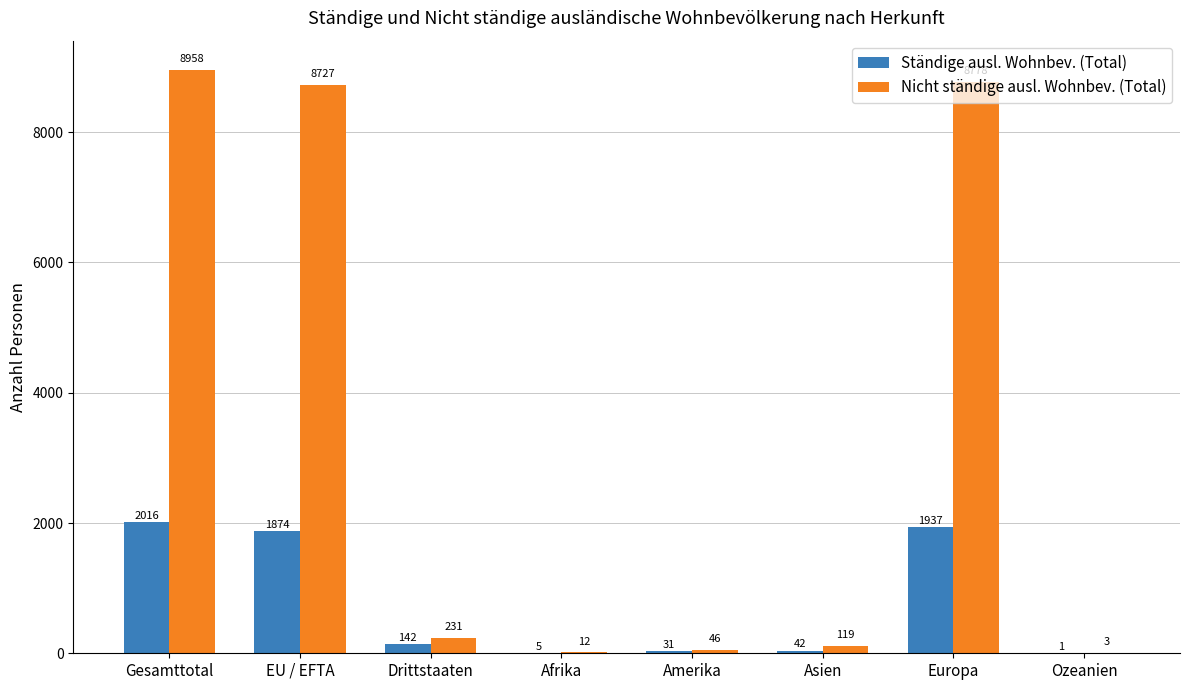

Which series changed the most between Drittstaaten and Europa?

Nicht ständige ausl. Wohnbev. (Total)